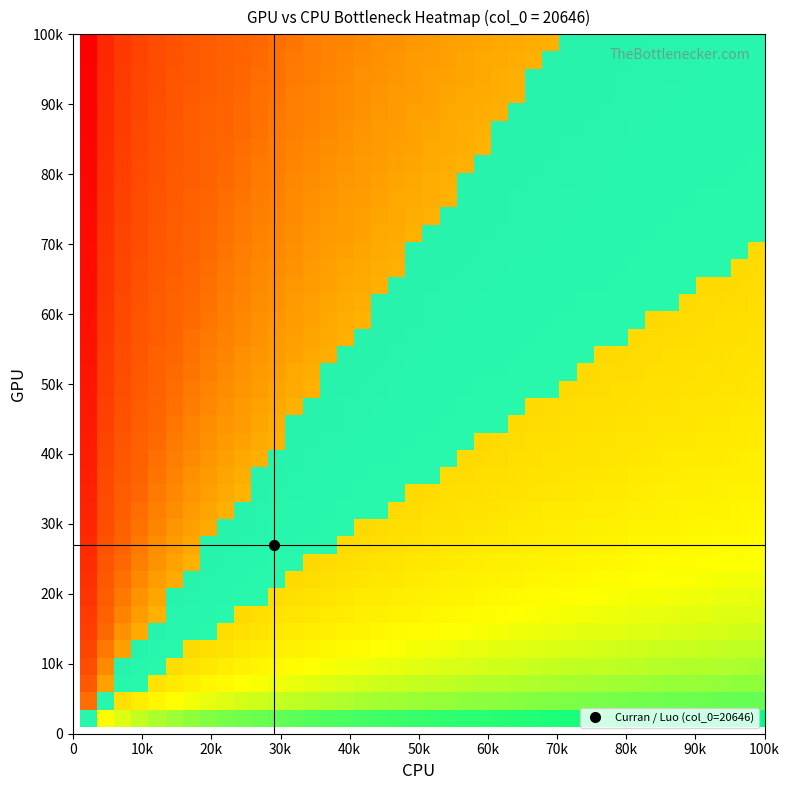

Is the value of Luo at 0 greater than the value of Curran at 1?

No